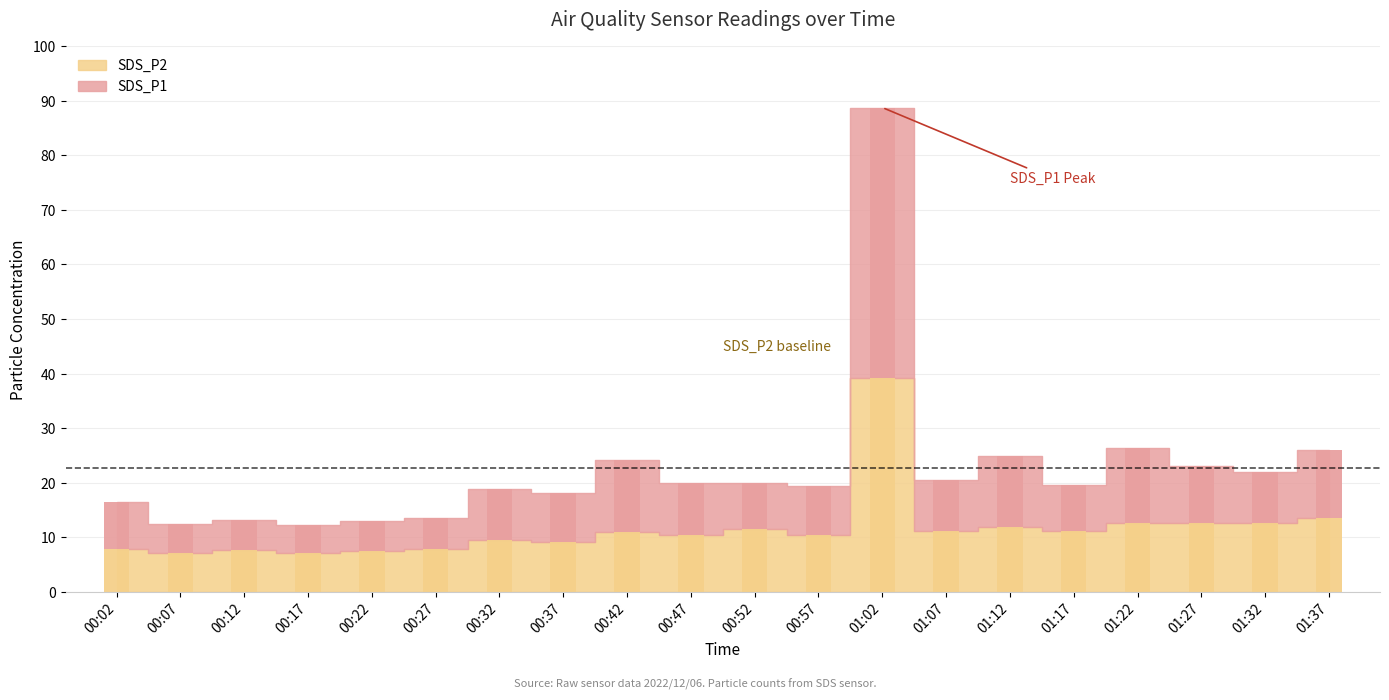

What is the spread (max minus min) of values at 00:02?

0.8